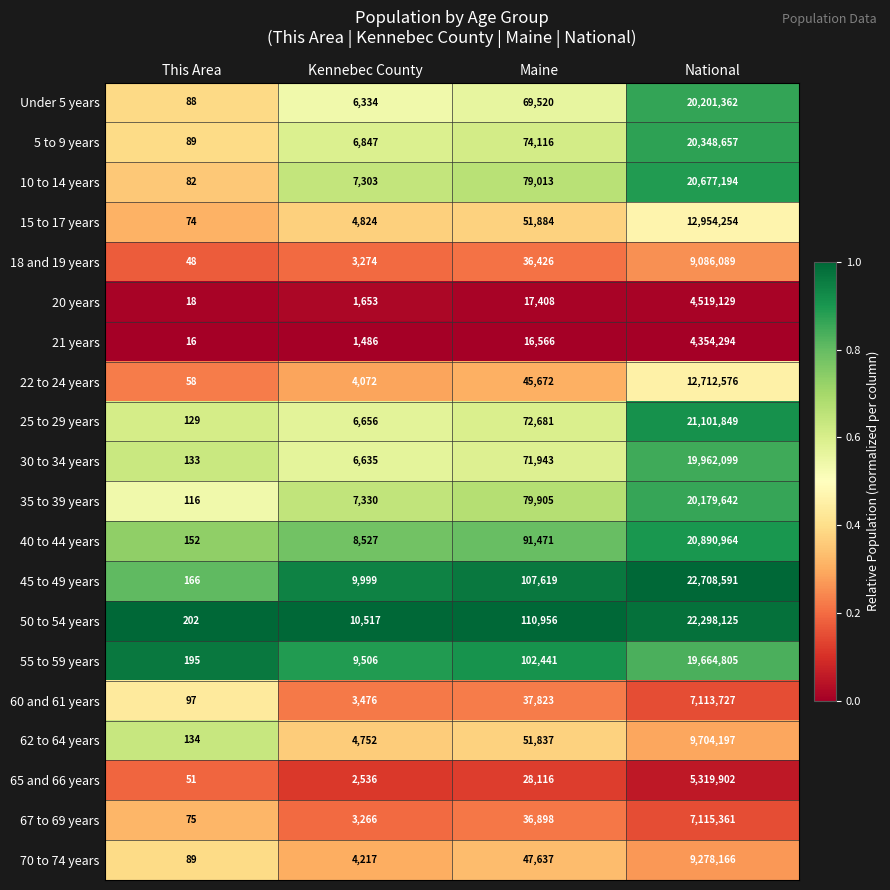

What is the sum of the 60 and 61 years values at National and Kennebec County?

7117203